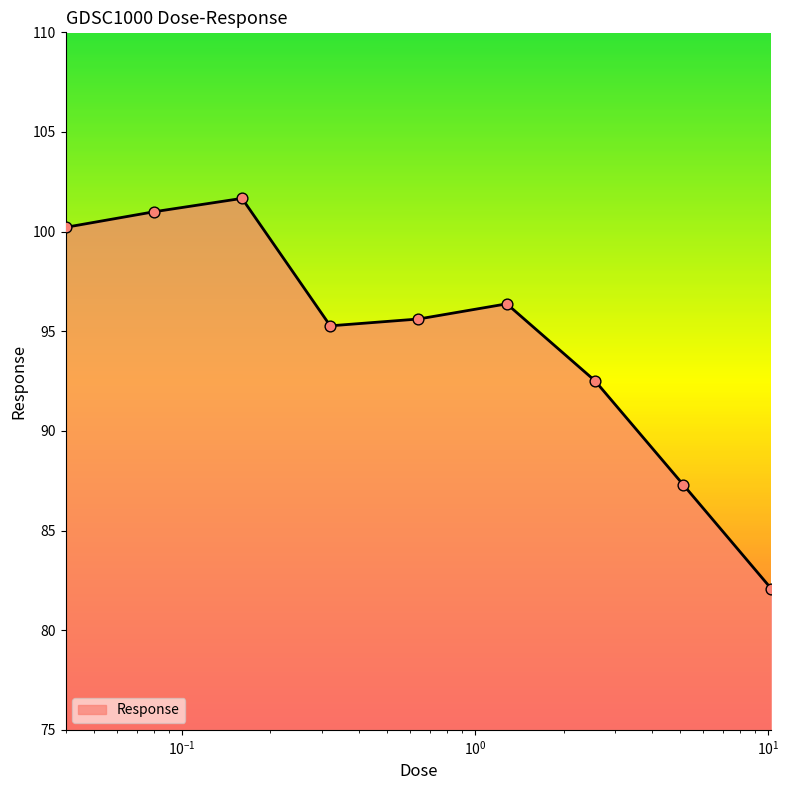

What is the maximum value shown in the chart?

101.7